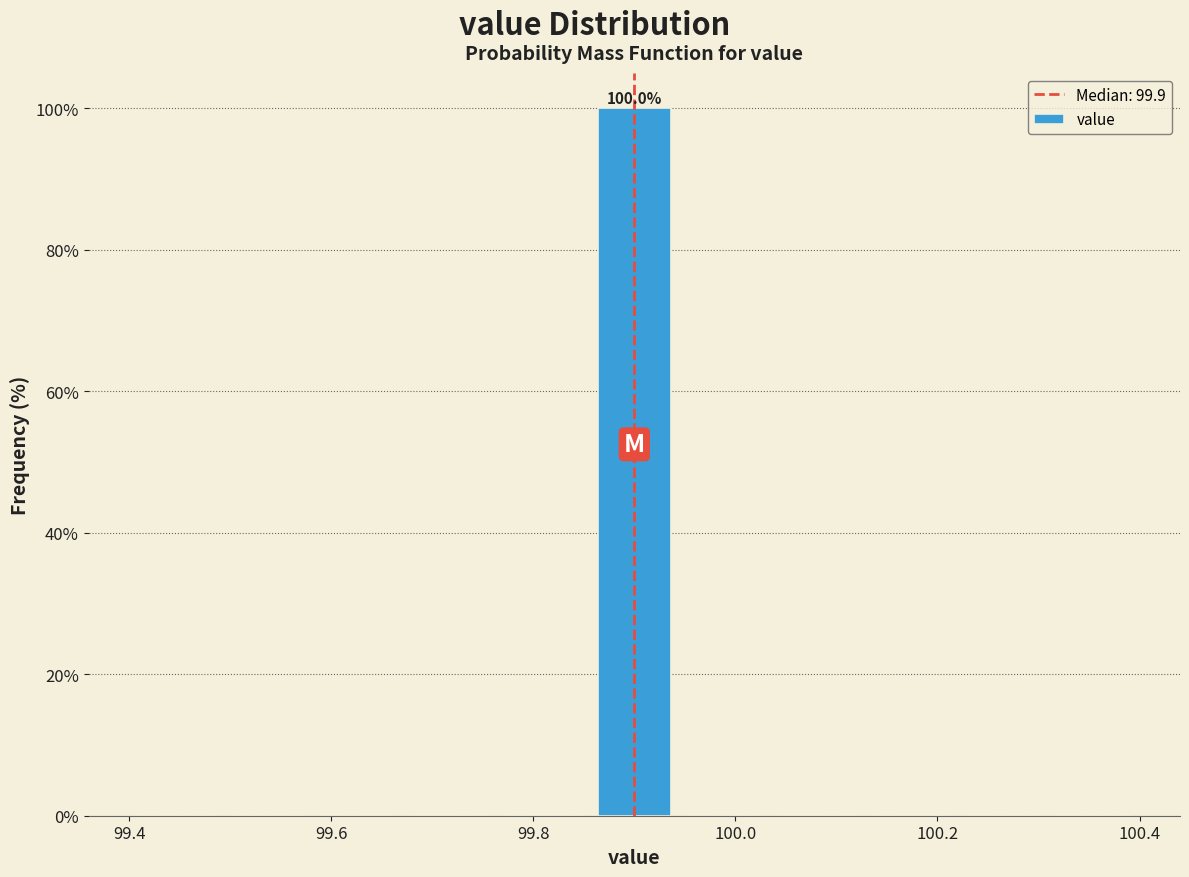

Which range on the x-axis has the tallest bar?

99.86 to 99.94